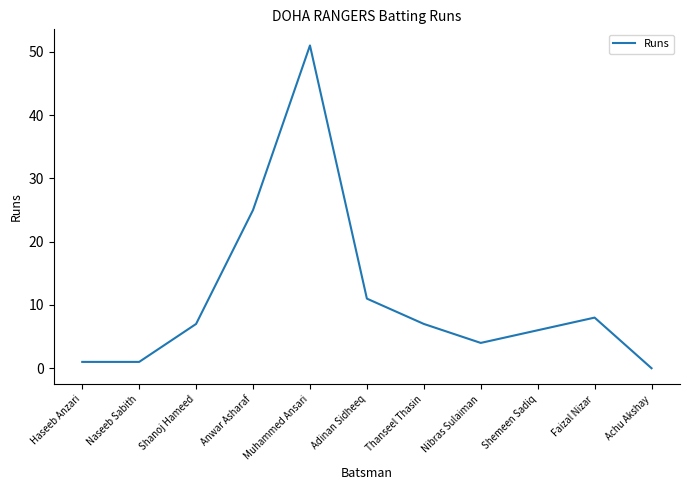

Reading right to left, list all the values displayed in this chart.

Achu Akshay=0	Faizal Nizar=8	Shemeen Sadiq=6	Nibras Sulaiman=4	Thanseel Thasin=7	Adinan Sidheeq=11	Muhammed Ansari=51	Anwar Asharaf=25	Shanoj Hameed=7	Naseeb Sabith=1	Haseeb Anzari=1